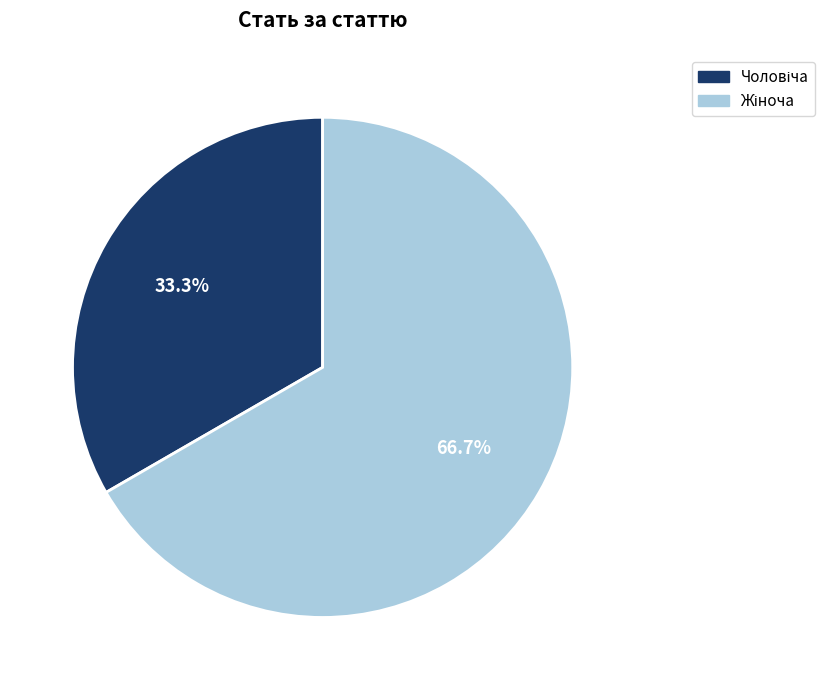

Is there a majority slice in this chart?

Yes